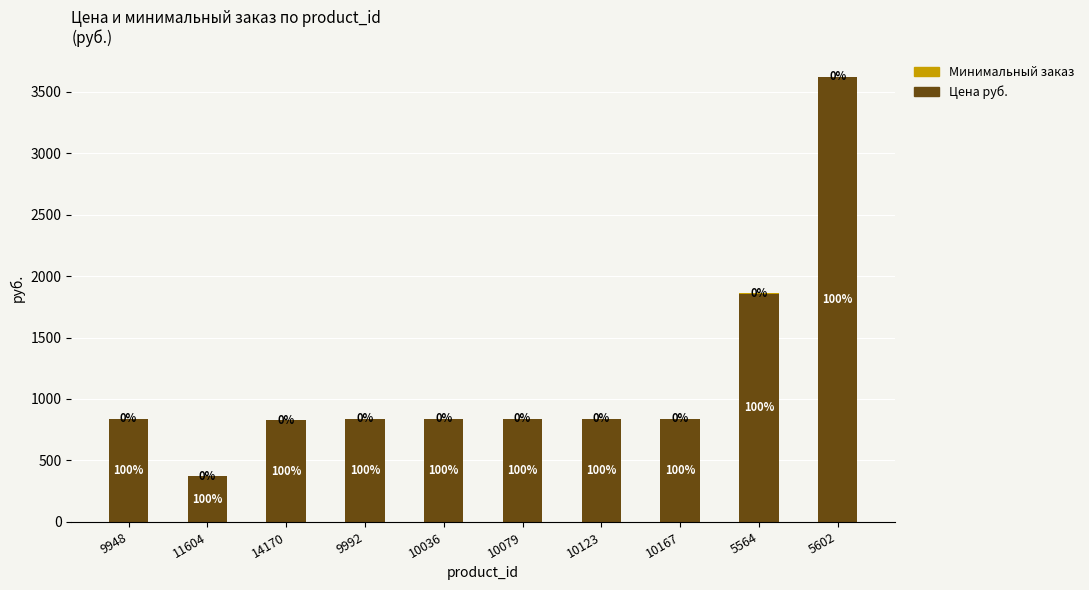

At which label is Цена руб. closest to 1994?

5564